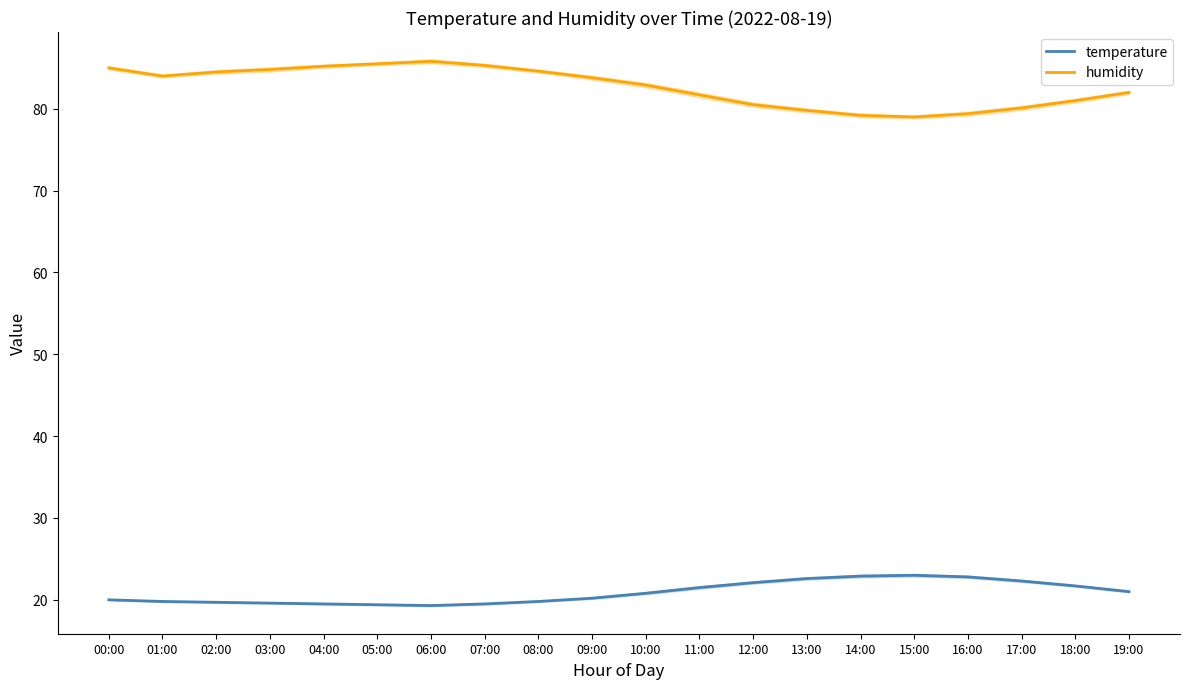

Which category has the lowest value in the temperature series?

06:00